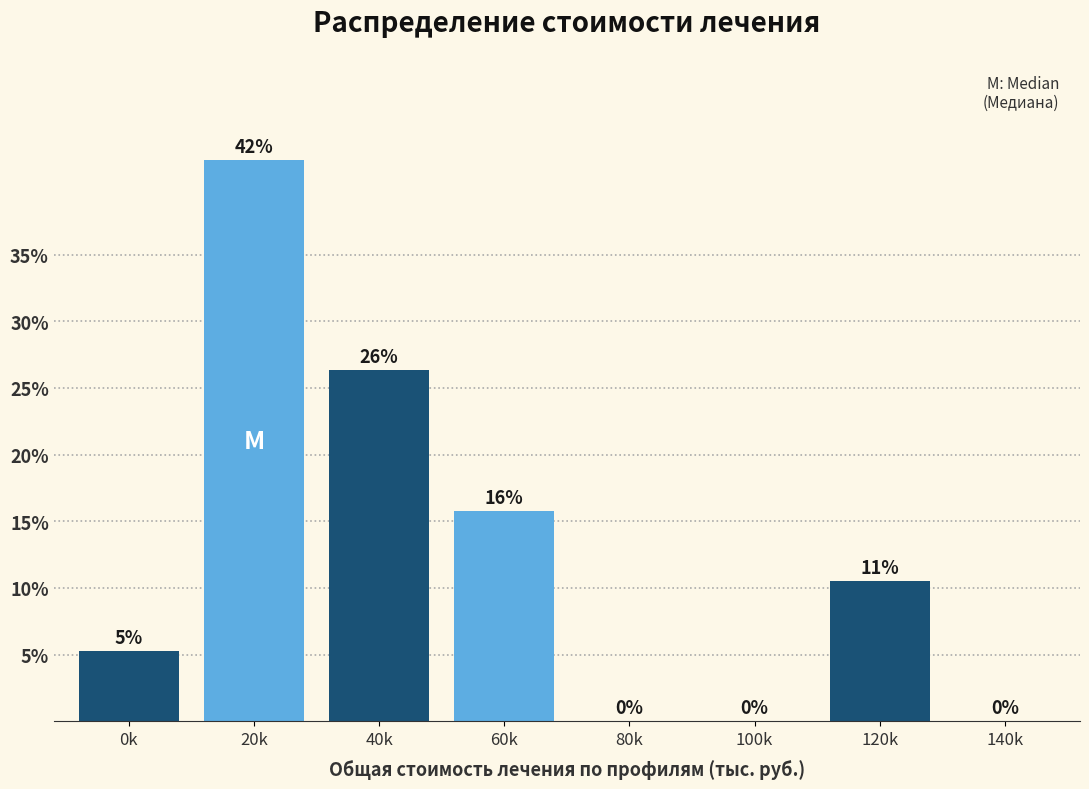

Where does the data first go above 10?

20k